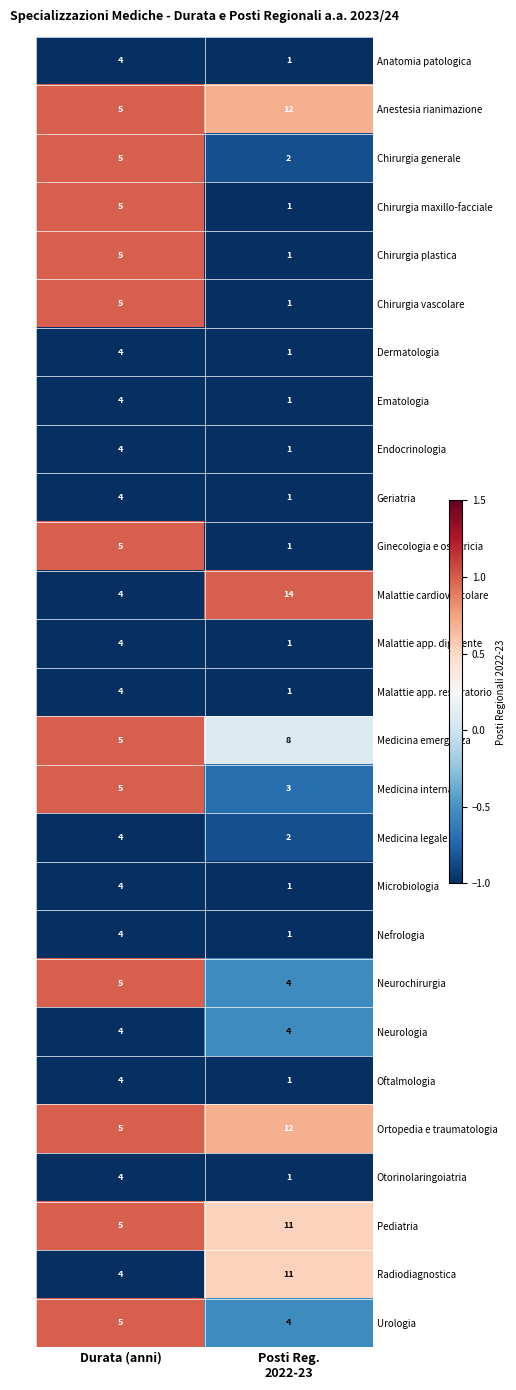

What is the sum of all Malattie app. respiratorio values?

5